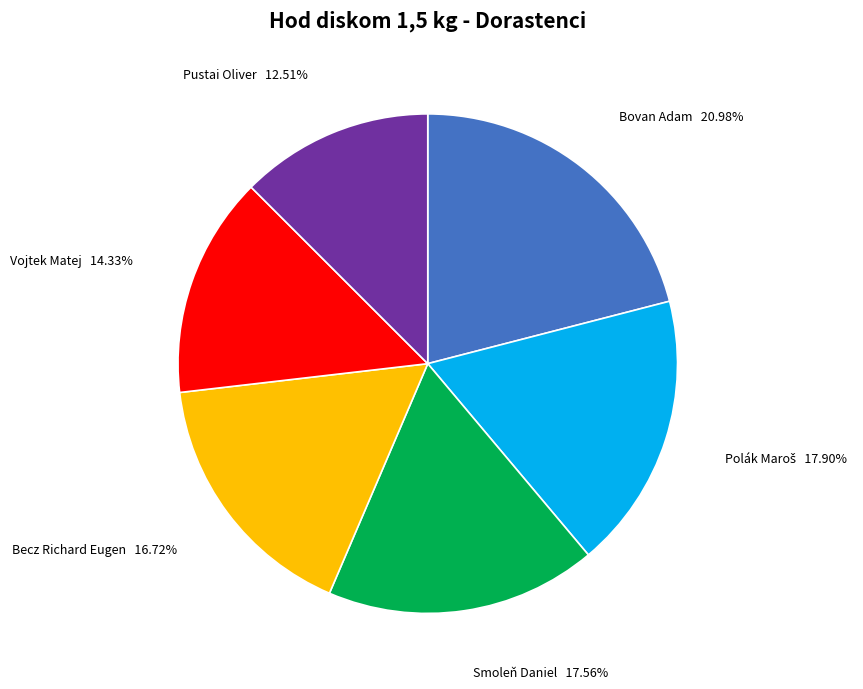

Does any single category account for the majority?

No